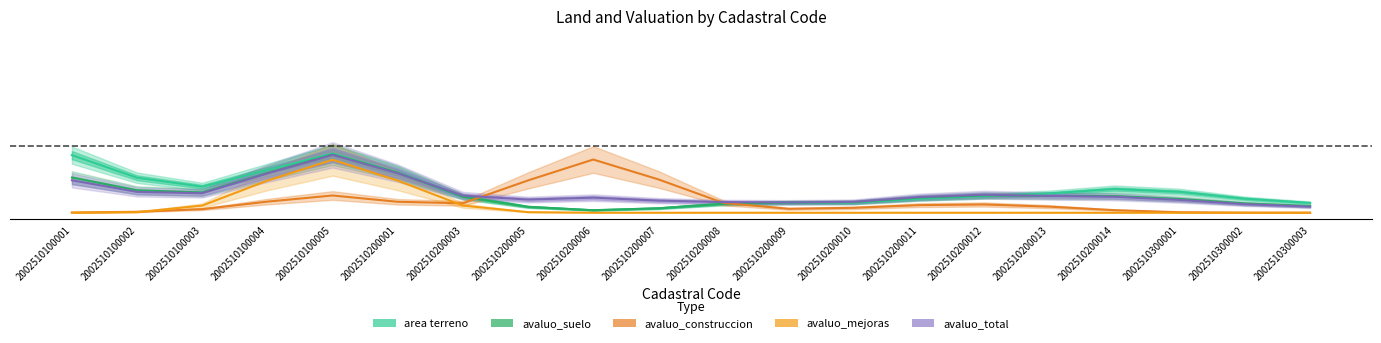

What are all the series names shown in the legend?

area terreno, avaluo_suelo, avaluo_construccion, avaluo_mejoras, avaluo_total